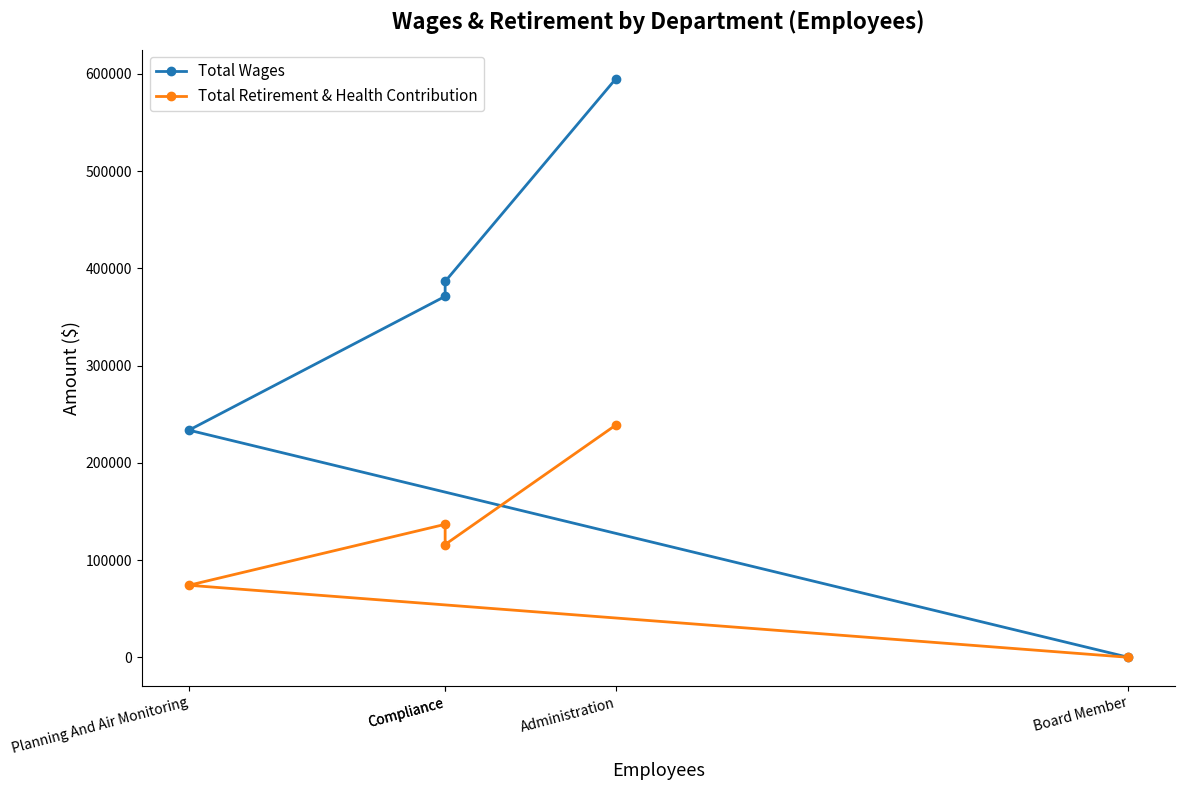

At how many categories does at least one series exceed 244759?

3